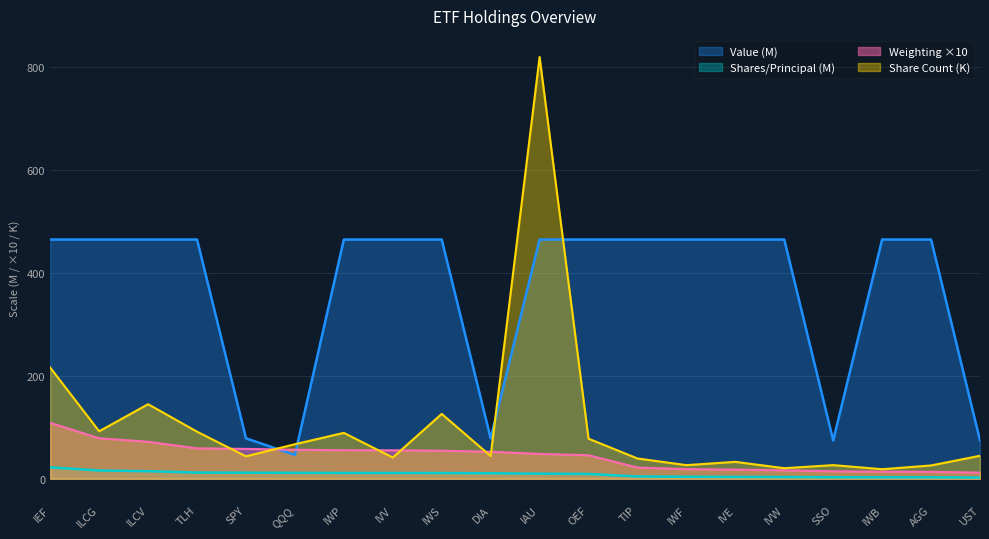

What is the spread (max minus min) of values at AGG?

461.6